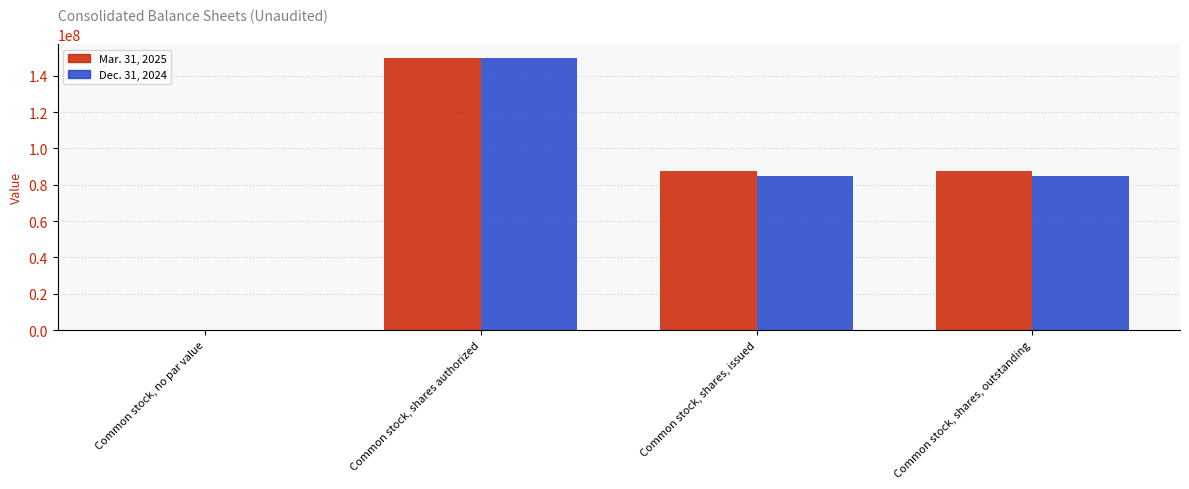

The Mar. 31, 2025 series shows 127184548 at Common stock, shares, issued. True or false?

False